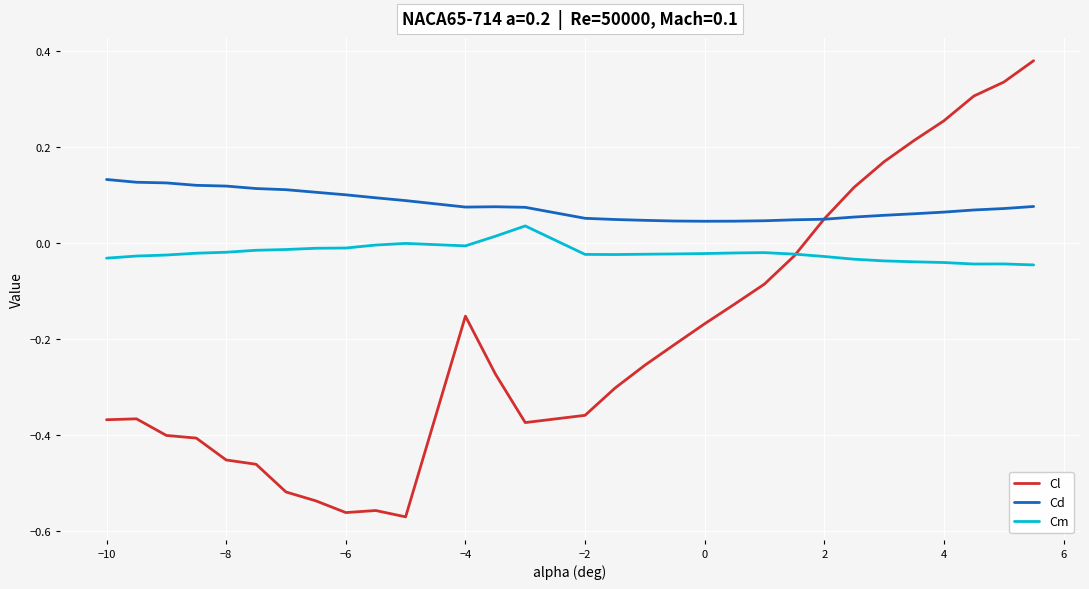

Which series has the largest total across all categories?

Cd